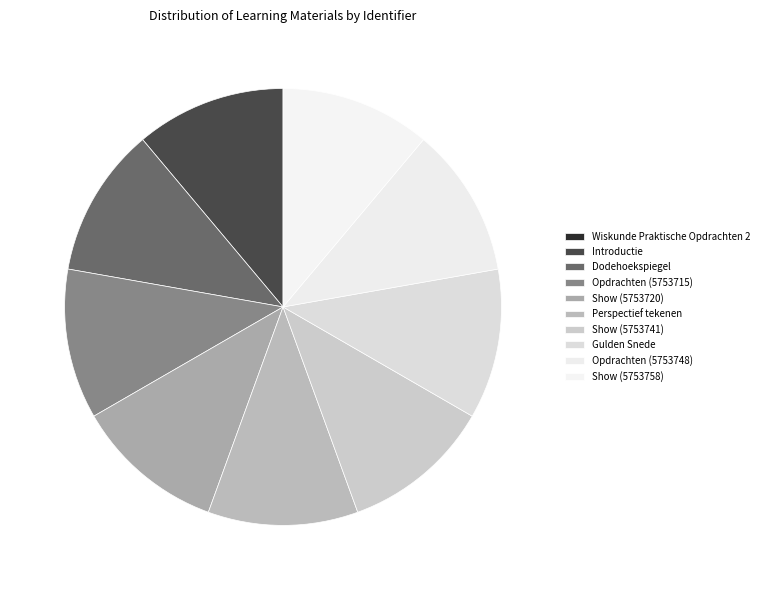

To the nearest percent, what is the combined percentage of Dodehoekspiegel and Show (5753741)?

22%